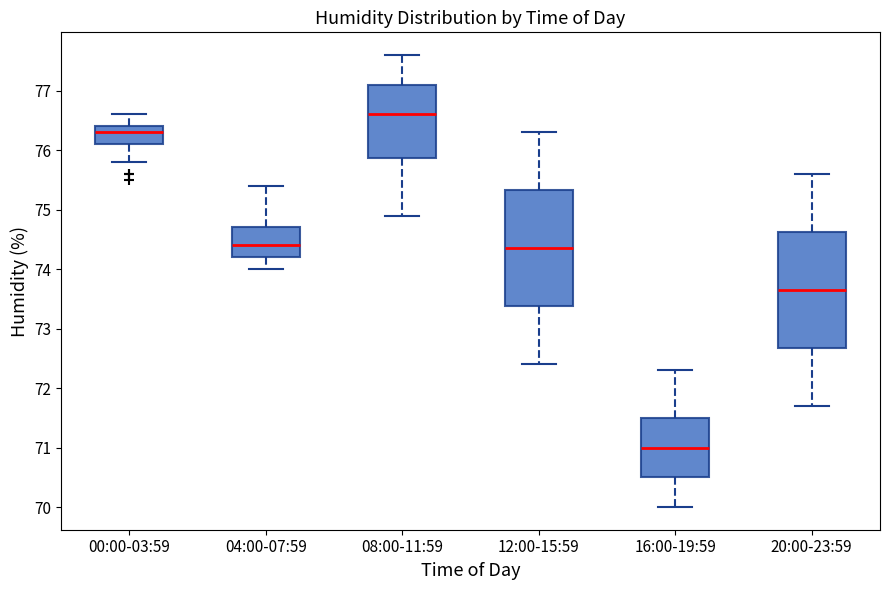

Reading left to right, read every box against the y-axis: the position of its median line, the range the box covers, and the ends of its whiskers. The values are not printed on the chart, so give them approximately, as read against the axis.

00:00-03:59: median 76.3, box 76.1 to 76.4, whiskers 75.8 to 76.6
04:00-07:59: median 74.4, box 74.2 to 74.7, whiskers 74.0 to 75.4
08:00-11:59: median 76.6, box 75.9 to 77.1, whiskers 74.9 to 77.6
12:00-15:59: median 74.4, box 73.4 to 75.3, whiskers 72.4 to 76.3
16:00-19:59: median 71.0, box 70.5 to 71.5, whiskers 70.0 to 72.3
20:00-23:59: median 73.7, box 72.7 to 74.6, whiskers 71.7 to 75.6